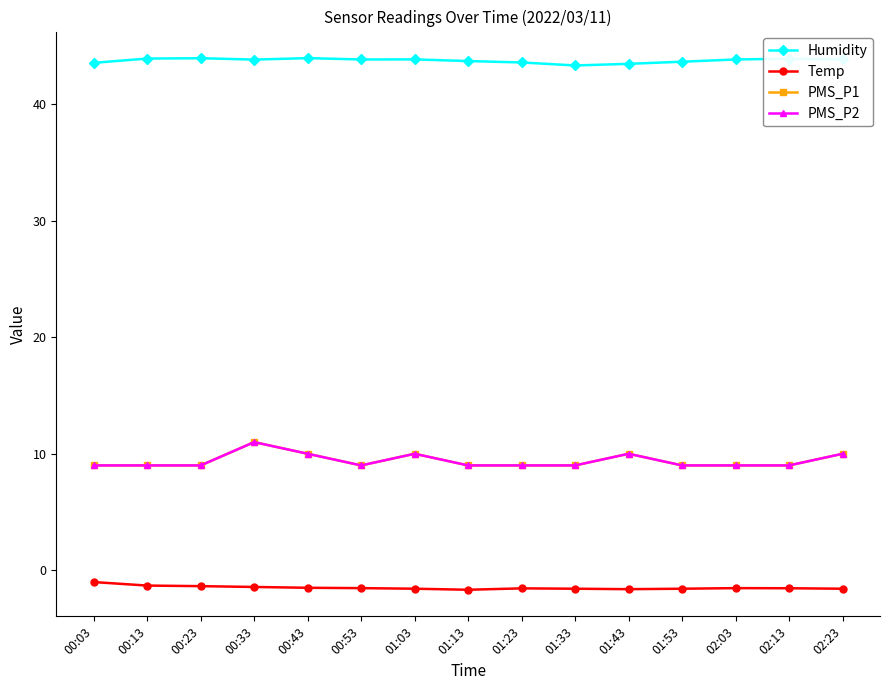

What is the minimum value for PMS_P1?

9.0